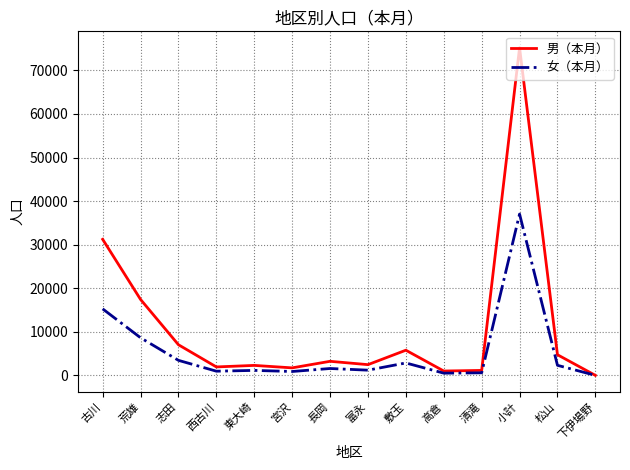

What is the greatest value displayed?

75214